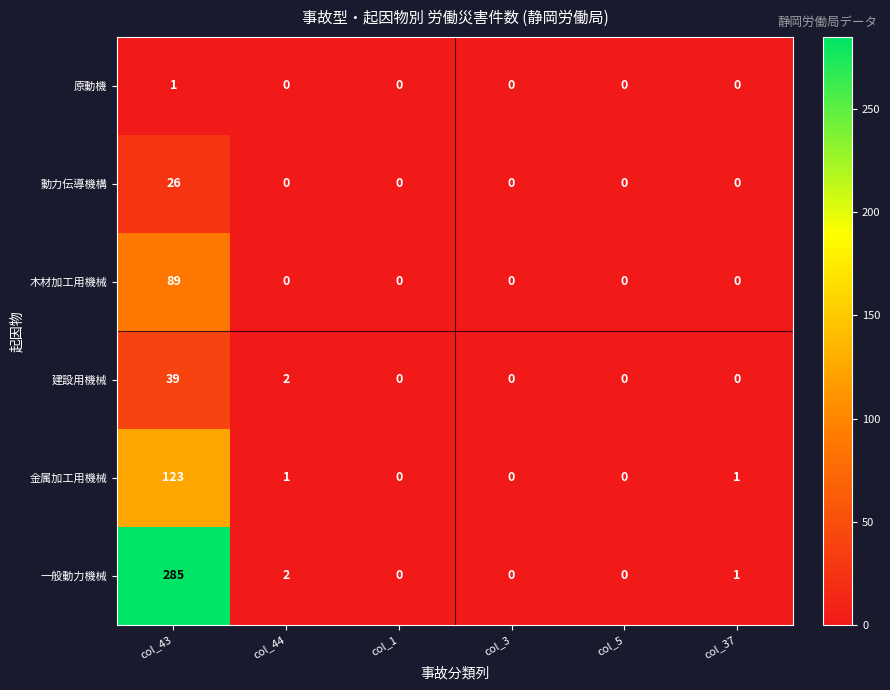

What is the difference between the maximum and minimum values in the 一般動力機械 series?

285